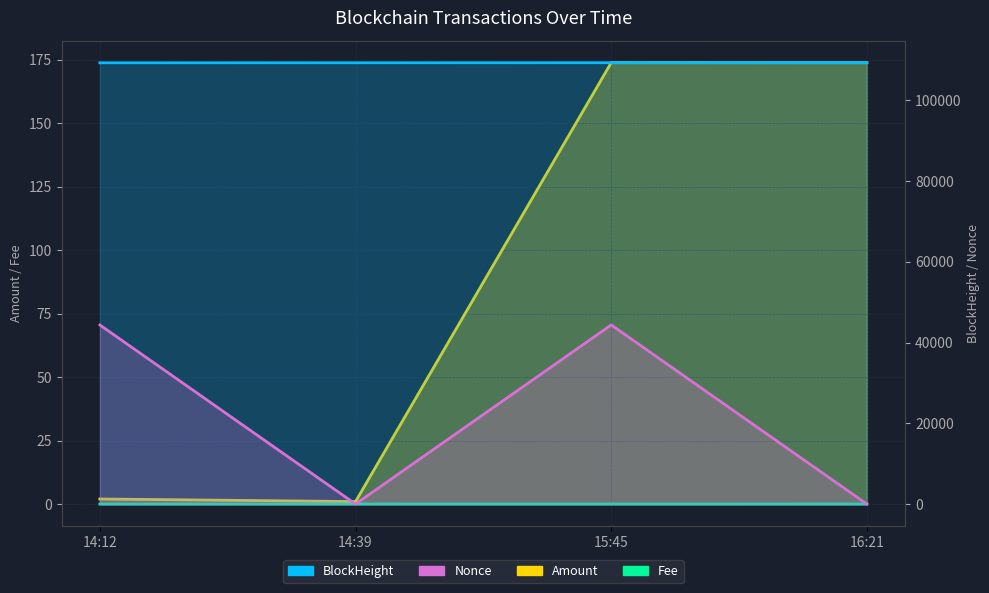

Is it true that Fee line equals 0.0 at 16:21?

True